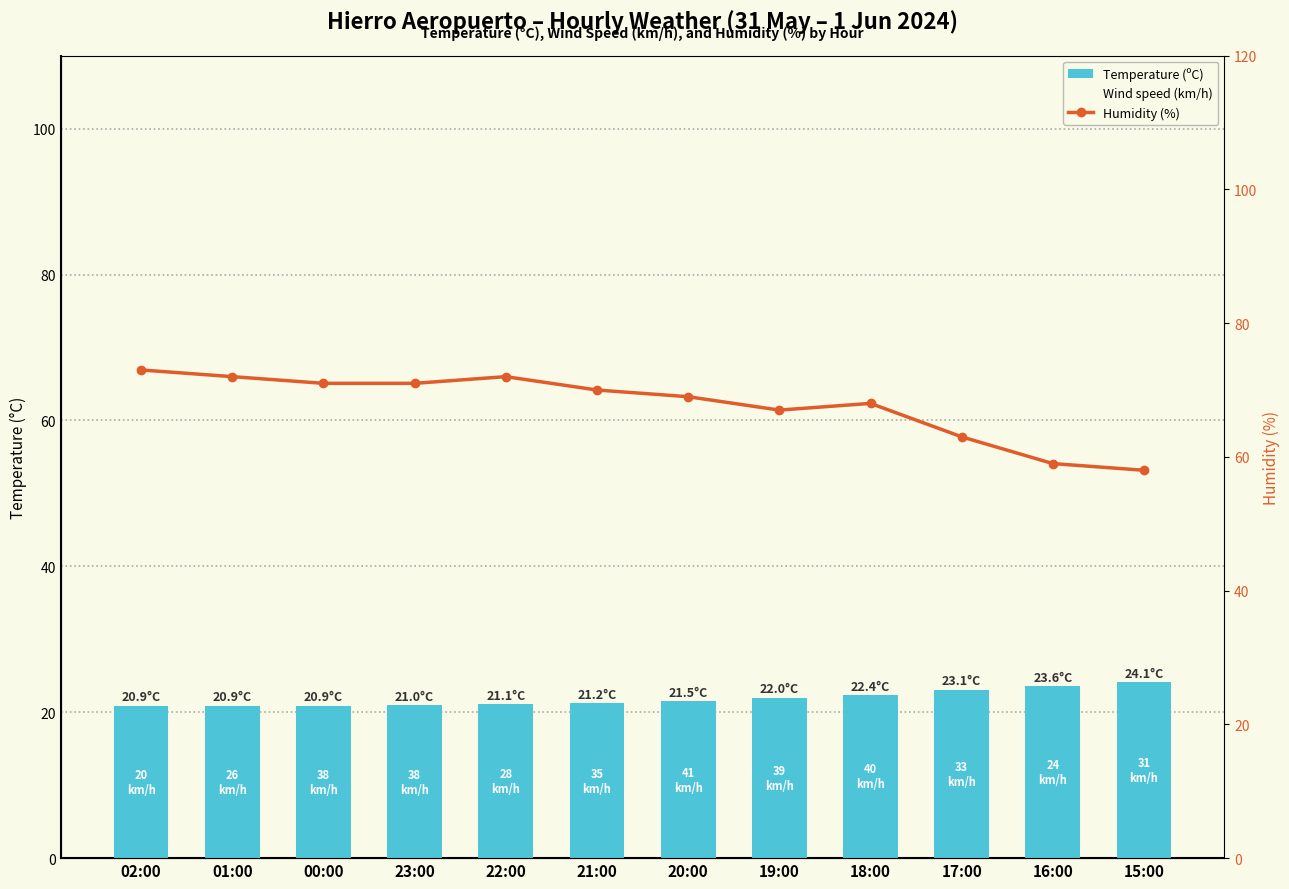

What value does the Wind speed (km/h) series have at 21:00?

35.0